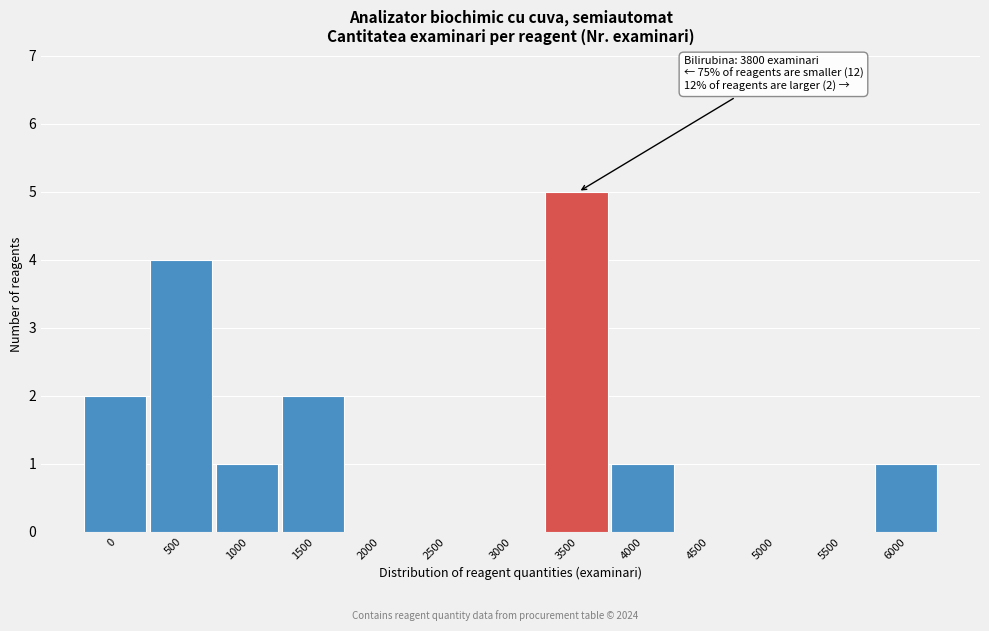

Reading left to right, transcribe all the data shown in this chart.

0=2	500=4	1000=1	1500=2	2000=0	2500=0	3000=0	3500=5	4000=1	4500=0	5000=0	5500=0	6000=1